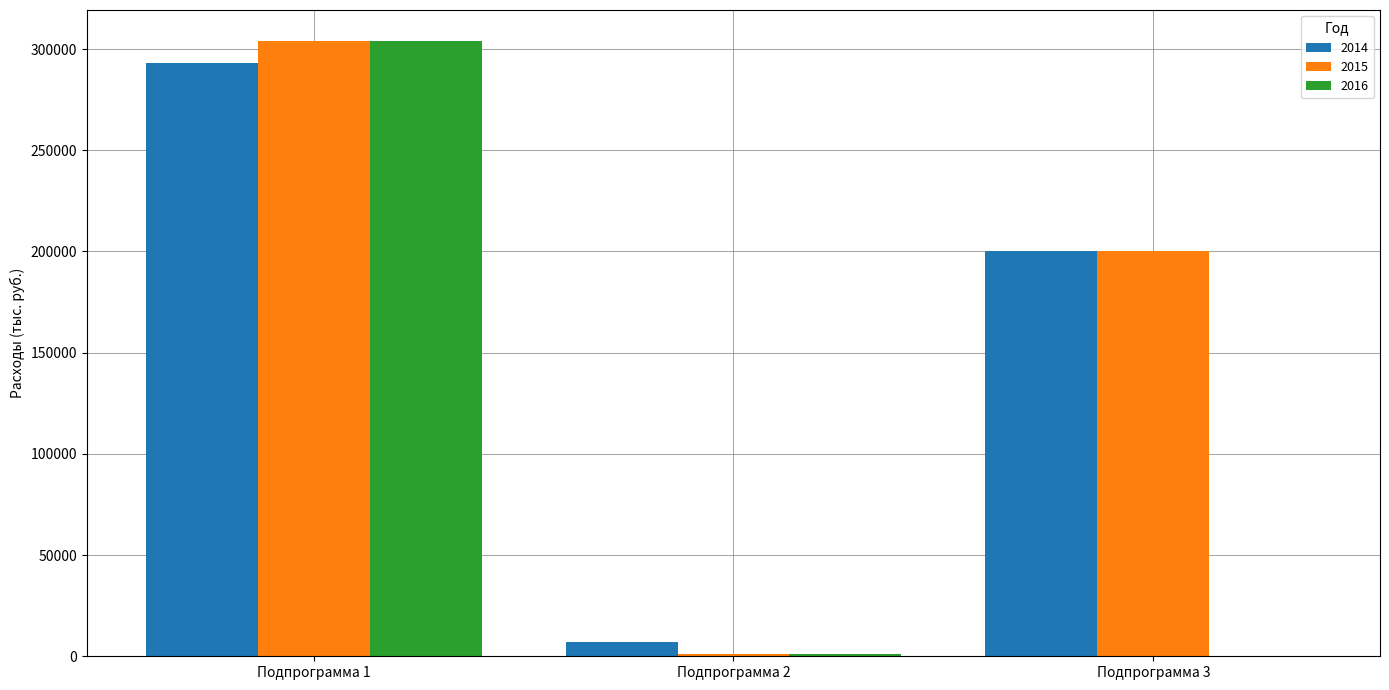

Where does the 2014 series first go above 200000?

Подпрограмма 1